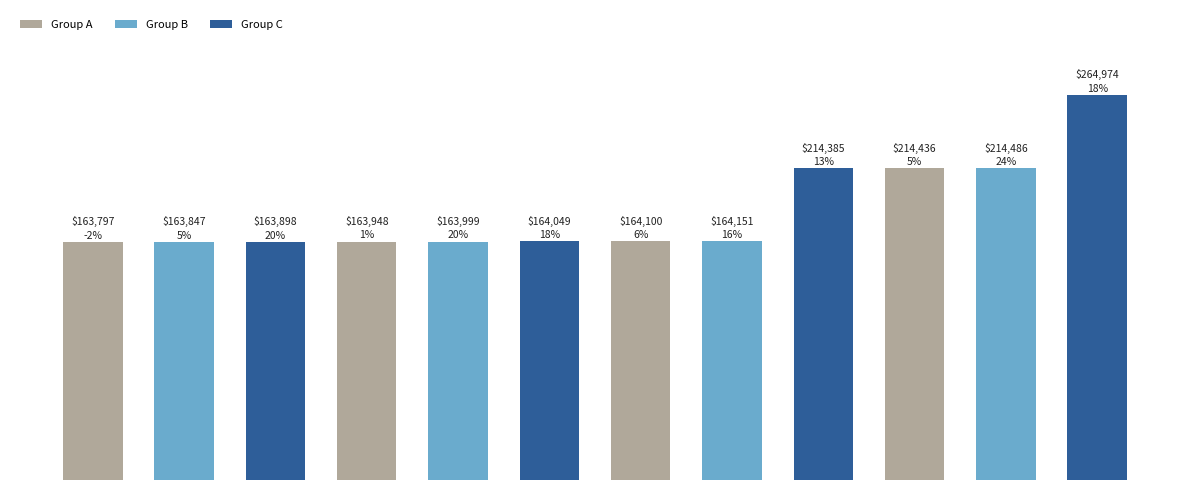

List the labels in order of value, largest first.

11, 10, 9, 8, 7, 6, 5, 4, 3, 2, 1, 0